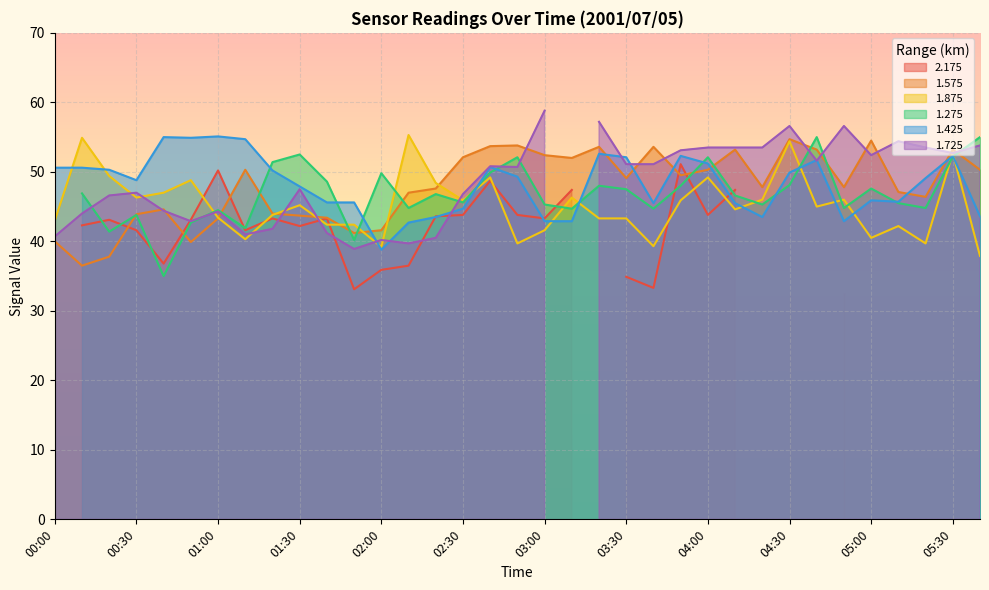

The value of 1.425 at 00:30 is 48.8. True or false?

True